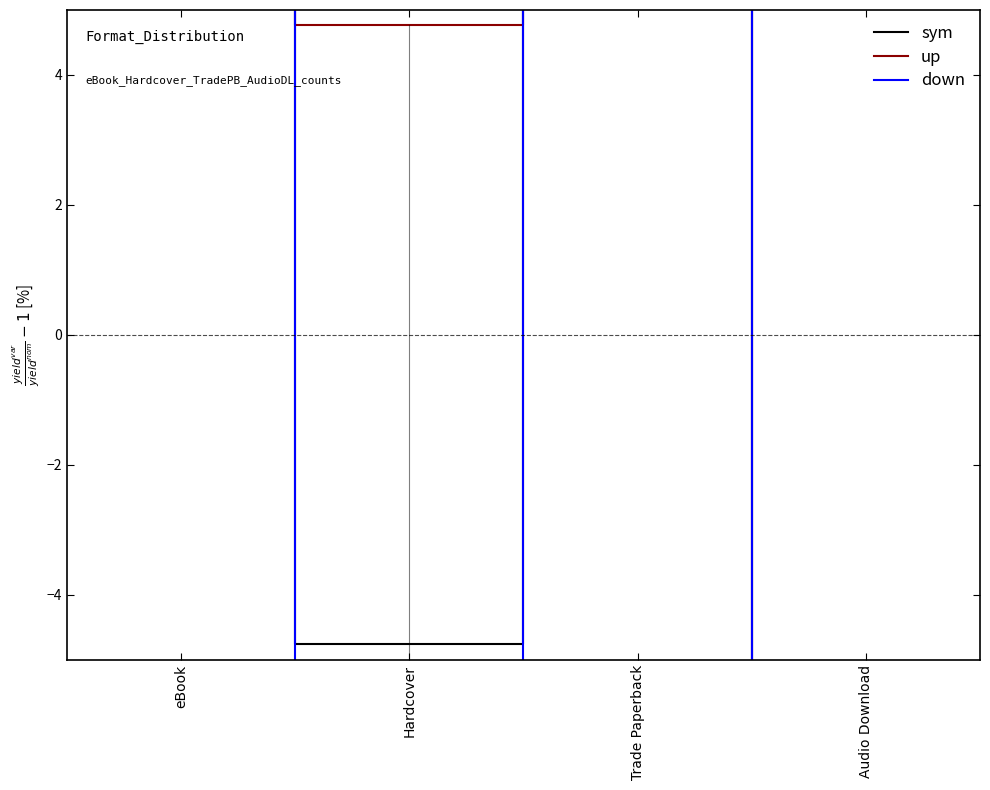

What position from the right is Trade Paperback?

2